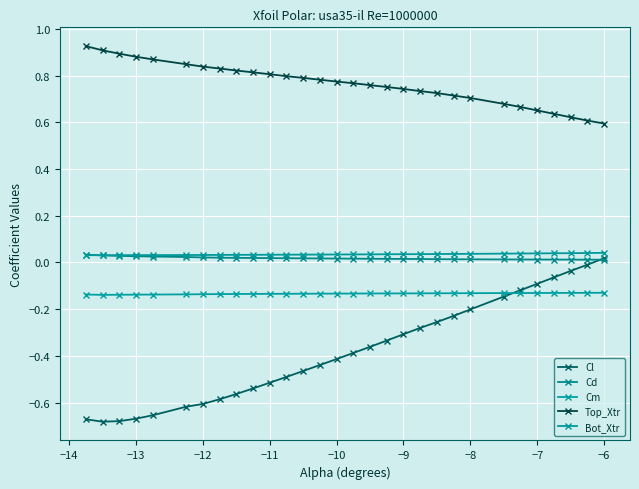

What is the greatest value displayed?

0.9